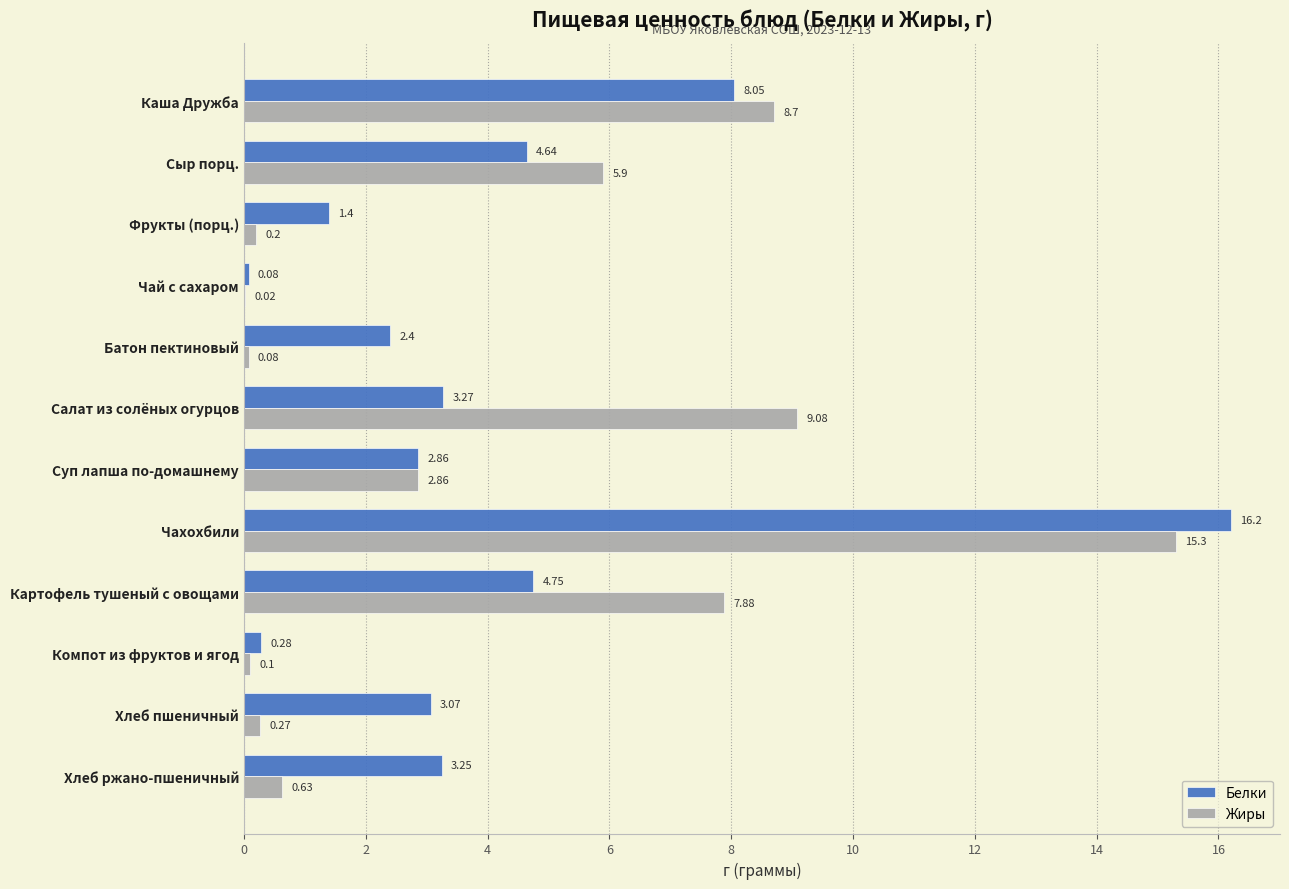

What is the average value of the Жиры series?

4.3